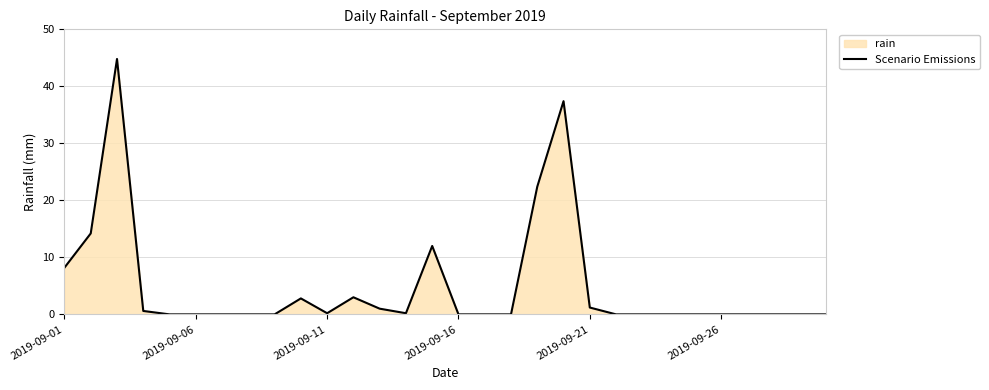

Count the number of categories in the chart.

30